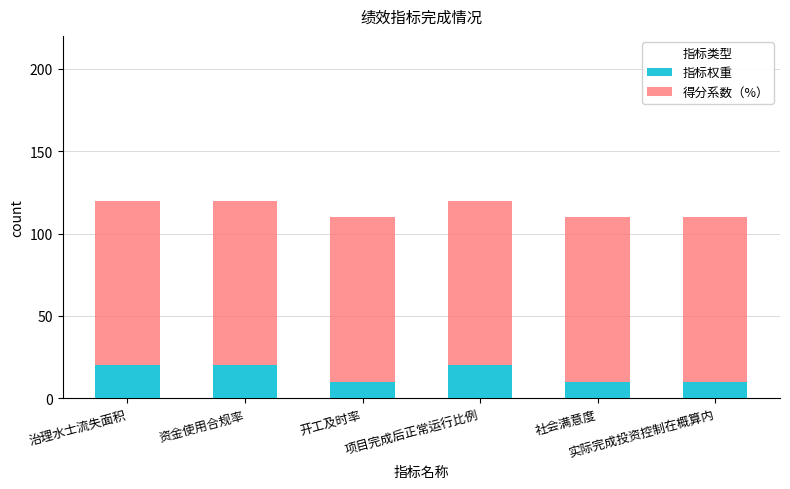

True or false: 指标权重 has a value of 10 at 实际完成投资控制在概算内.

True